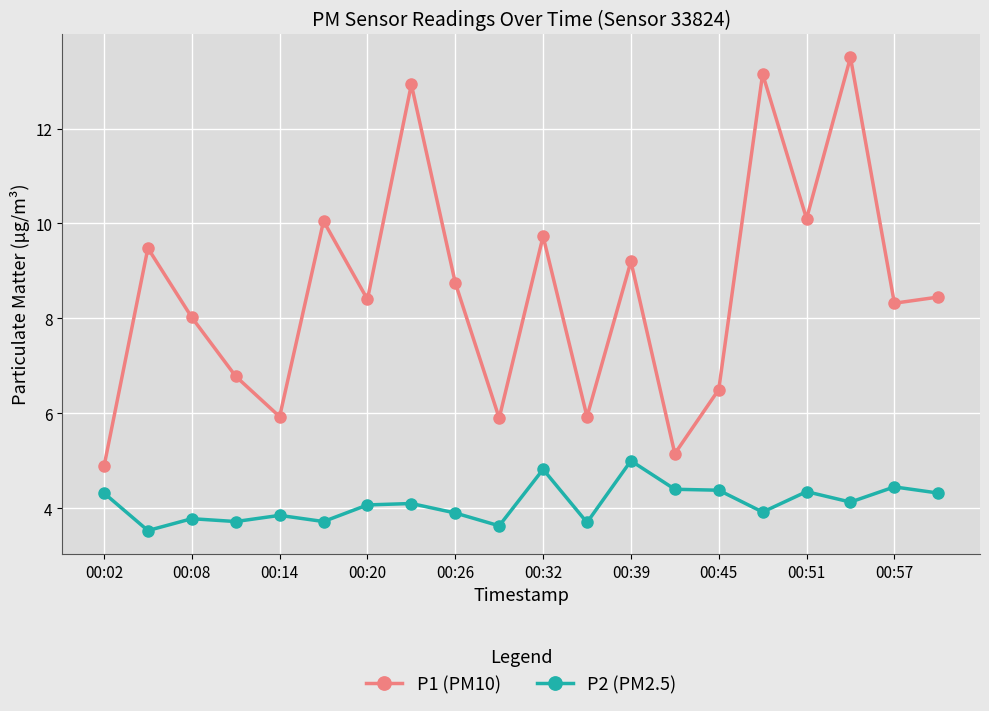

What is the minimum value for P1 (PM10)?

4.9